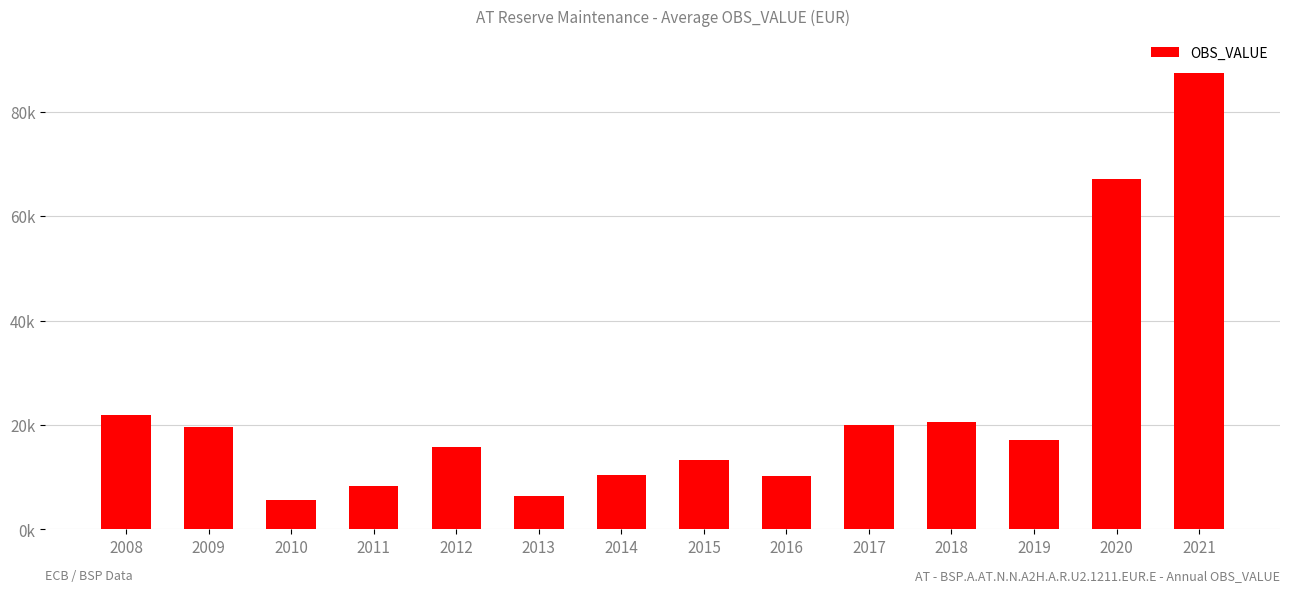

Is it true that the value at 2014 is 10433.5?

True